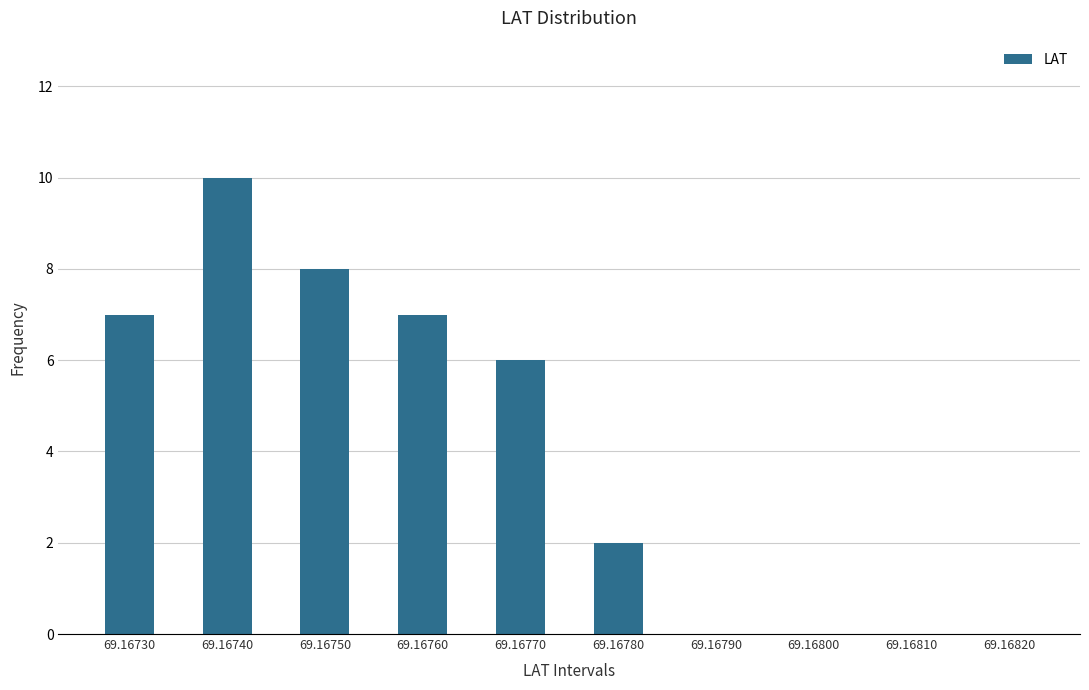

Reading right to left, extract all data points from this chart.

69.16820=0	69.16810=0	69.16800=0	69.16790=0	69.16780=2	69.16770=6	69.16760=7	69.16750=8	69.16740=10	69.16730=7